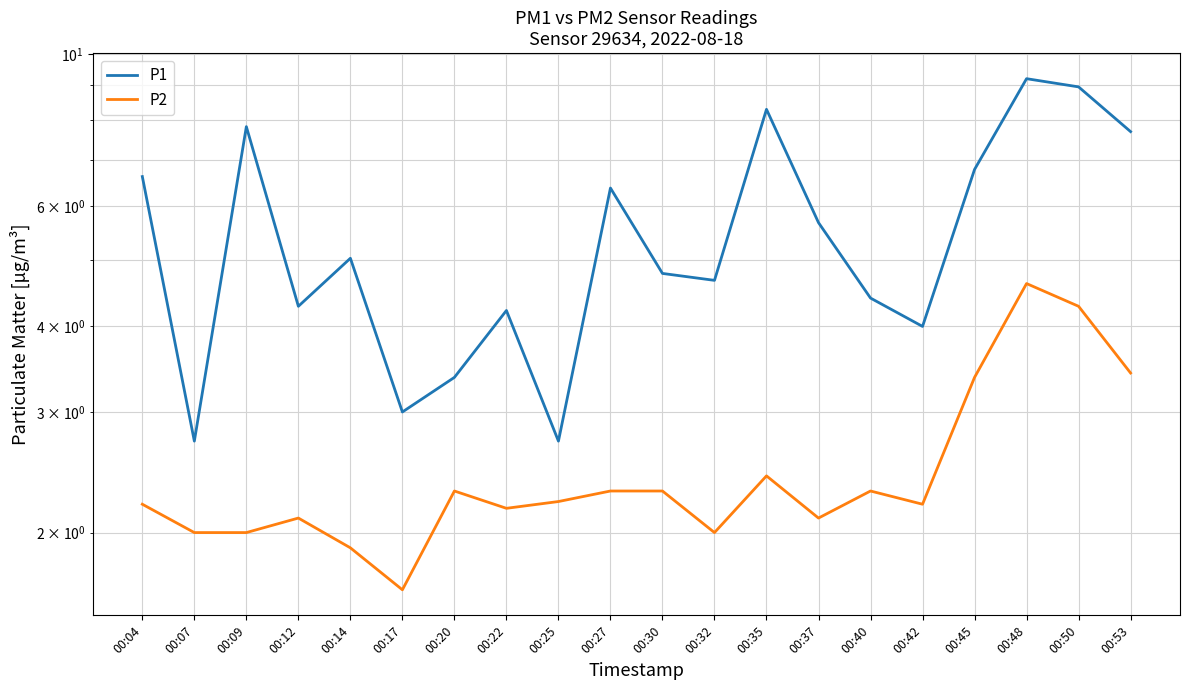

Is it true that P1 equals 5.0 at 00:14?

True